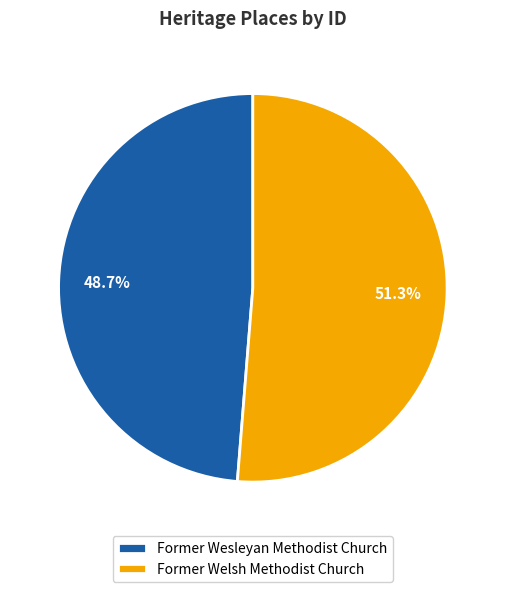

Rank the categories by value from highest to lowest.

Former Welsh Methodist Church, Former Wesleyan Methodist Church